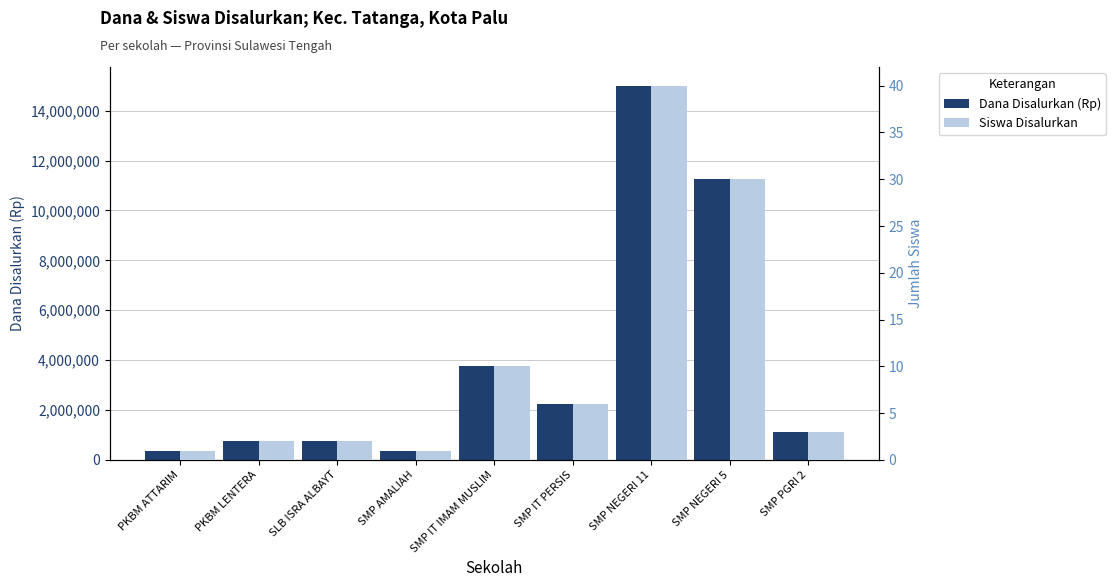

What is the minimum value shown in the chart?

1